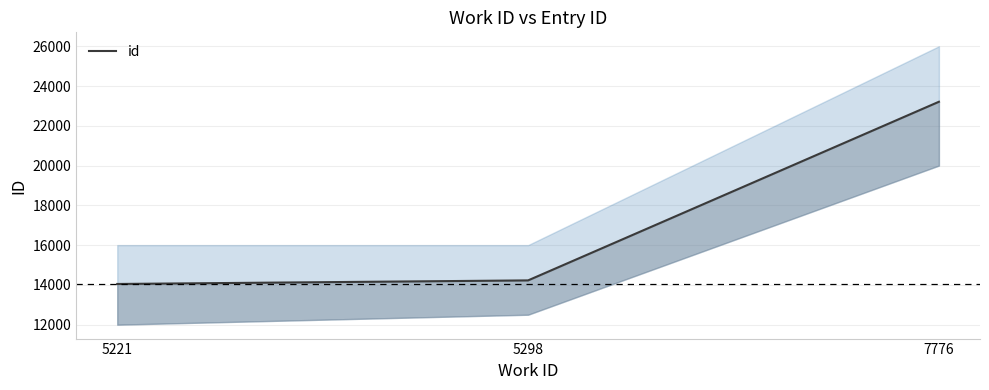

Rank the categories by value from highest to lowest.

7776, 5298, 5221